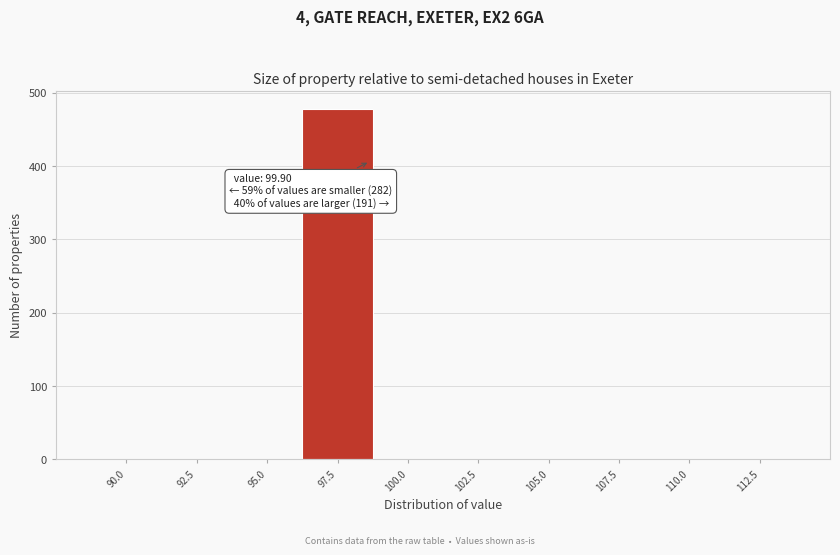

Reading right to left, extract all data points from this chart.

112.5=0	110.0=0	107.5=0	105.0=0	102.5=0	100.0=0	97.5=478	95.0=0	92.5=0	90.0=0